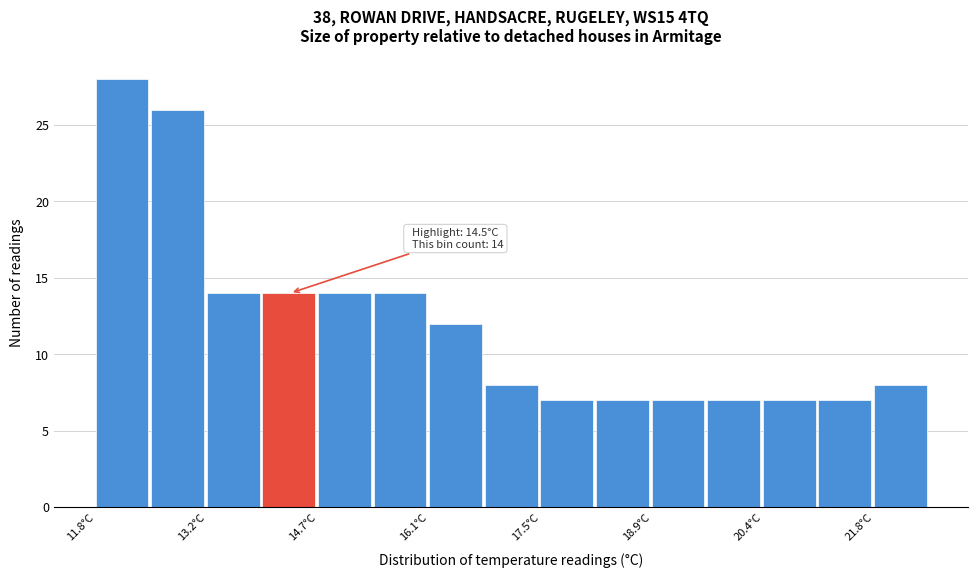

Read against the x-axis, roughly where is the centre of the tallest bar?

12.2